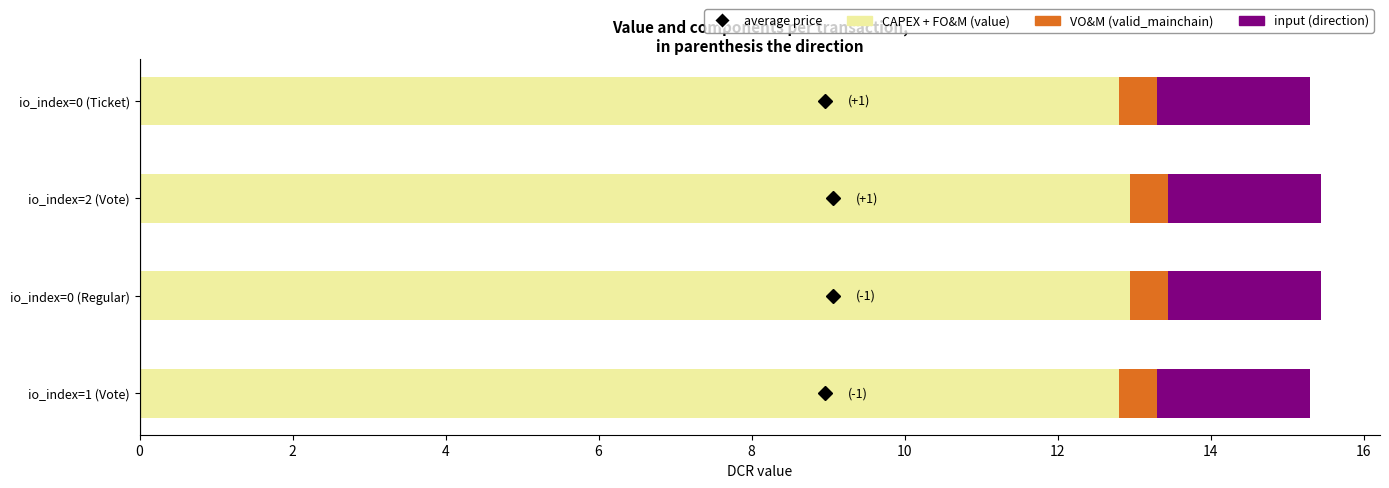

What is the average value of the CAPEX + FO&M (value) series?

12.9